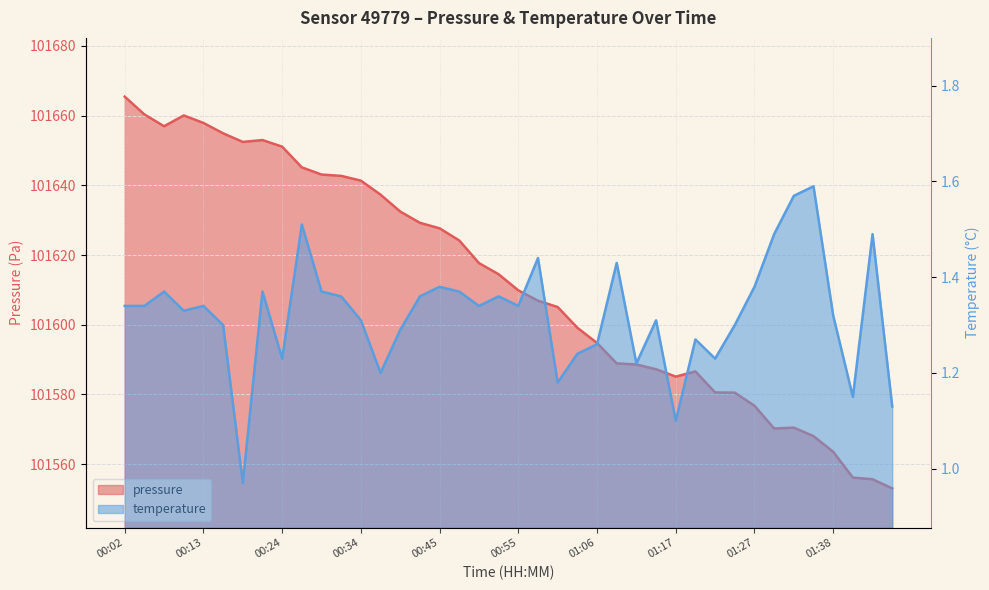

Which label corresponds to the largest value in the chart?

00:02